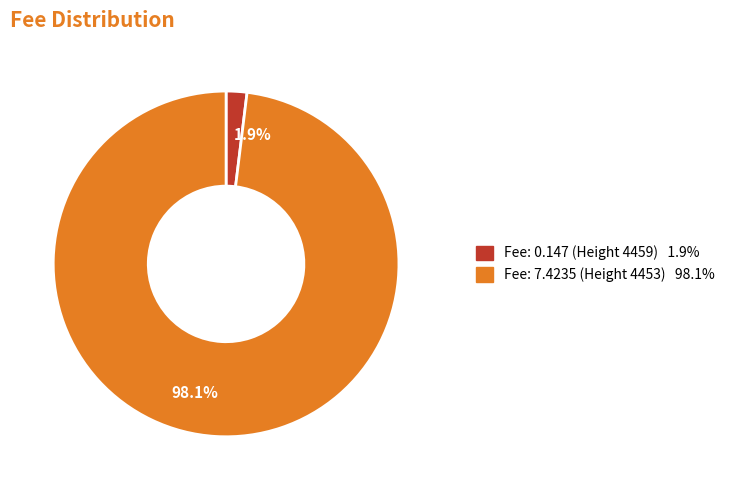

Is there a majority slice in this chart?

Yes